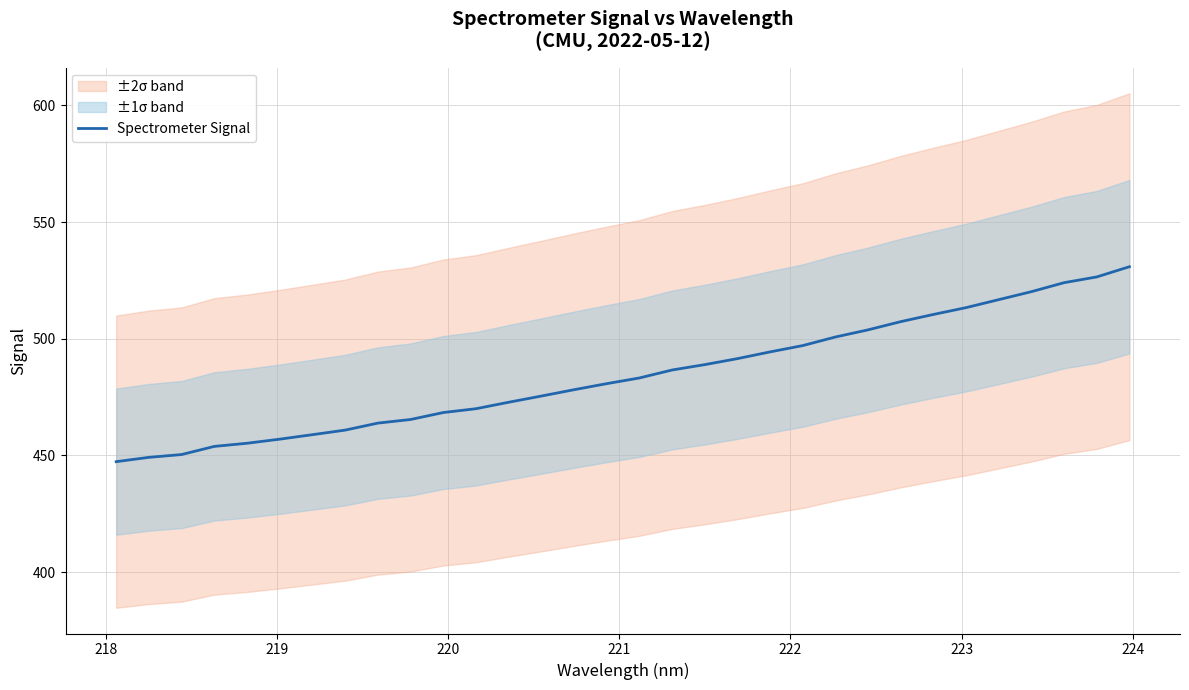

What is the value of the 24th point from the left?

503.8